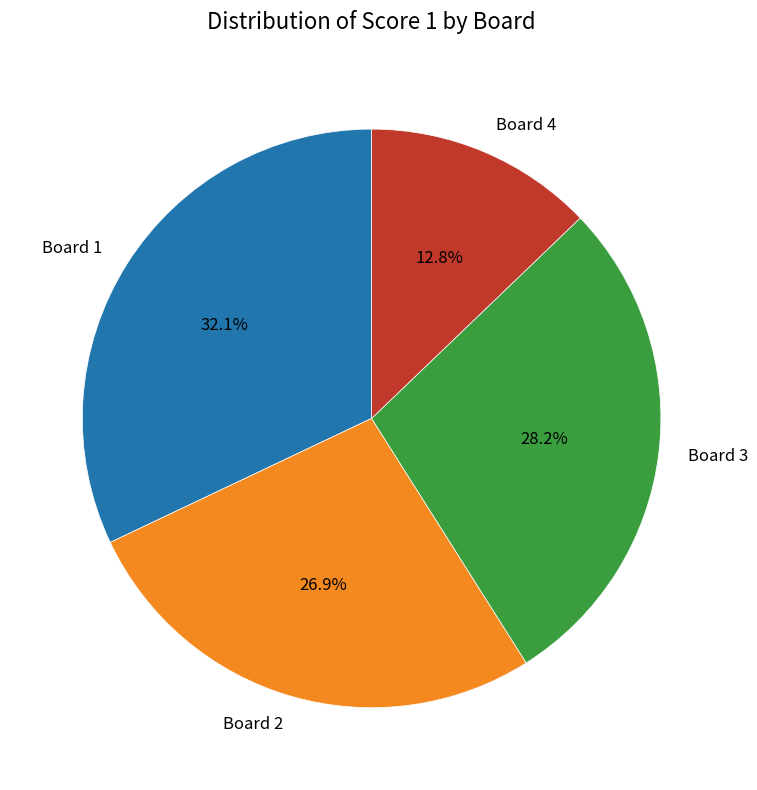

To the nearest percent, what is the combined percentage of Board 1 and Board 4?

45%